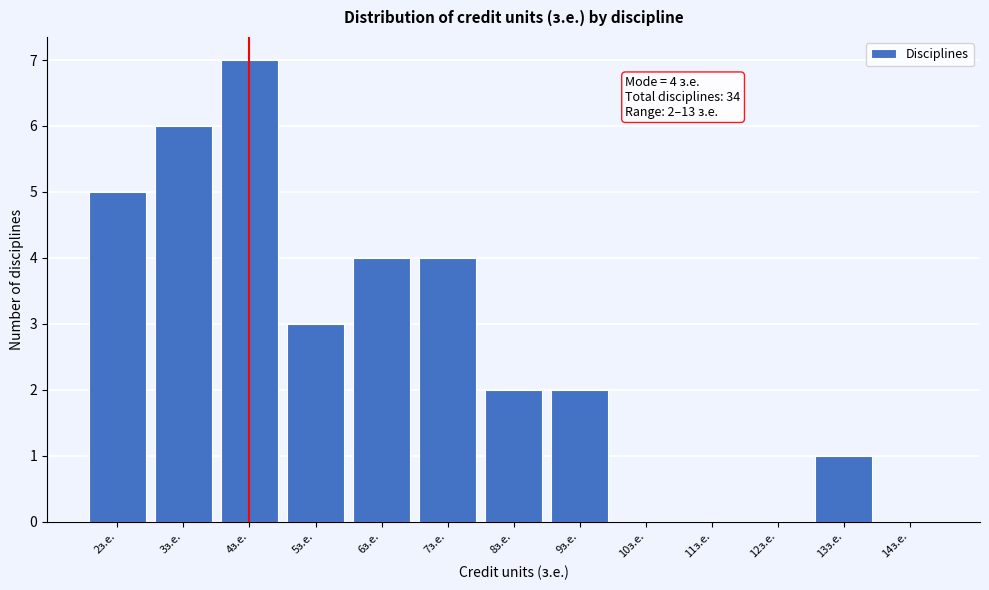

Over which range of the x-axis is the bar tallest?

3.5 to 4.5